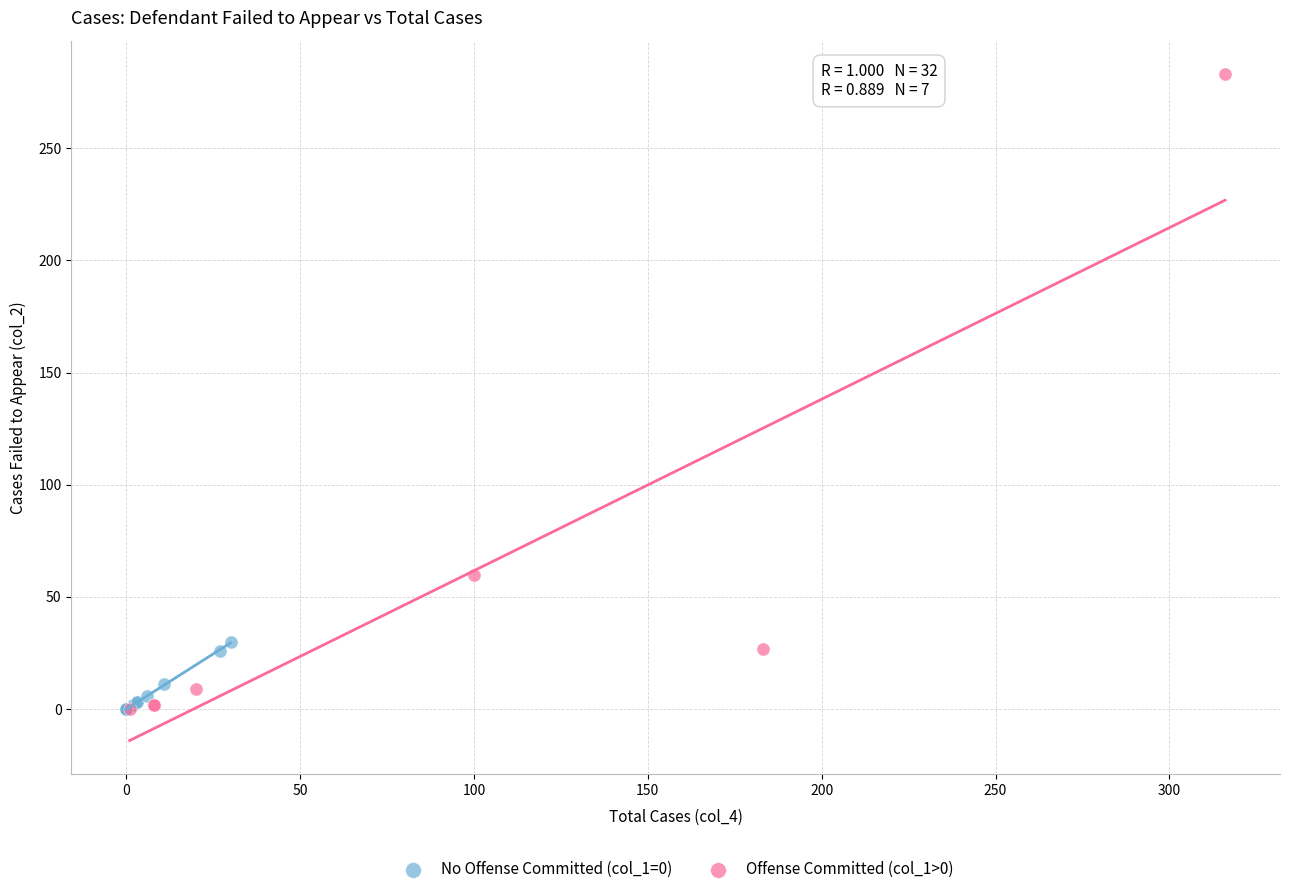

Which series has the widest spread of Y values?

Offense Committed (col_1>0)